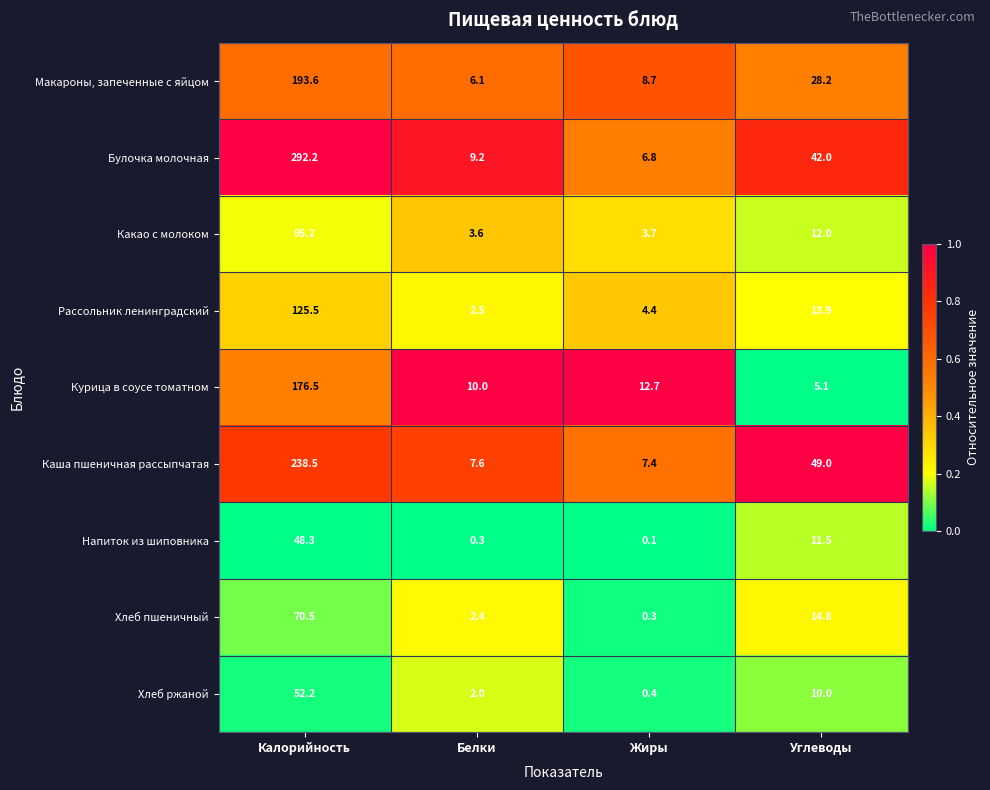

At which category is the sum across all series the highest?

Калорийность